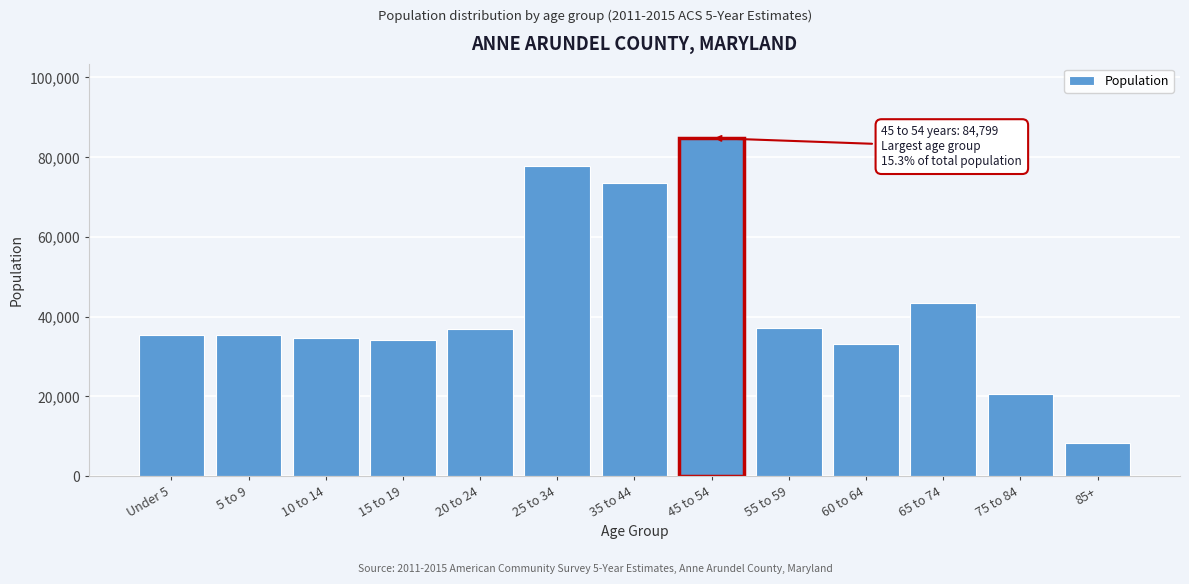

What is the value of the 13th bar from the left?

8205